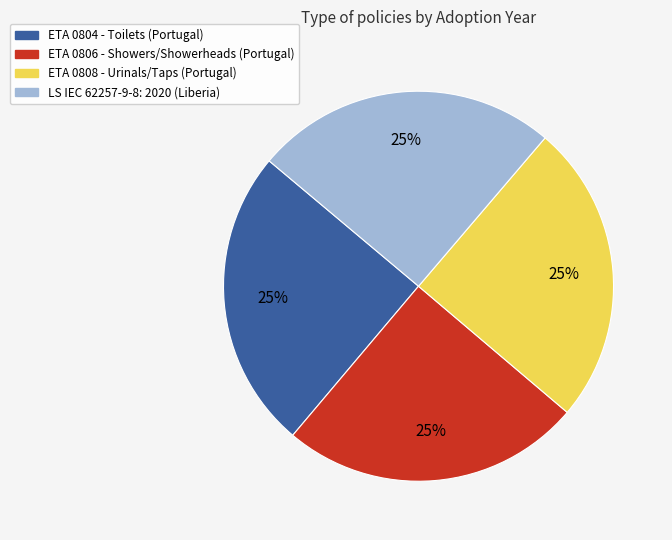

How many slices are in this pie chart?

4